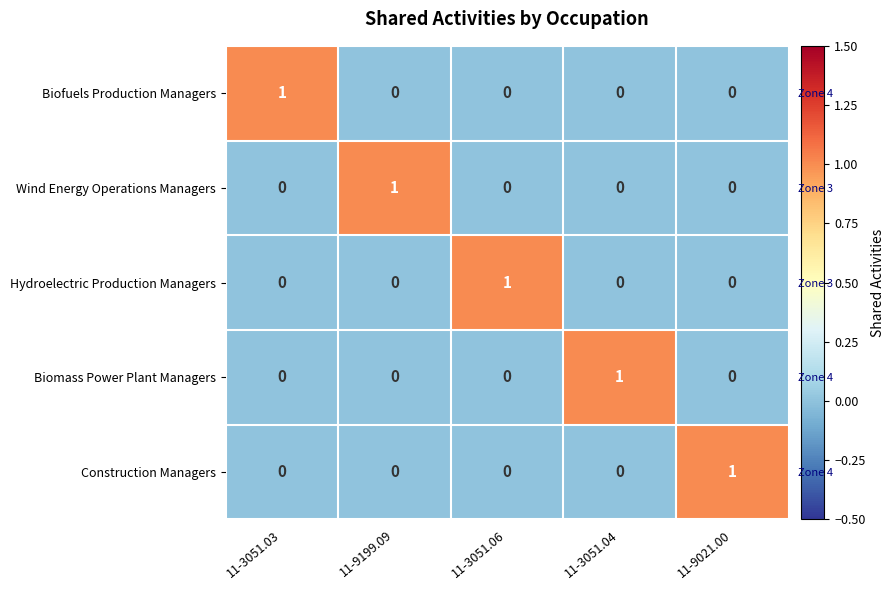

Count the Wind Energy Operations Managers values in the range 0 to 1.

5